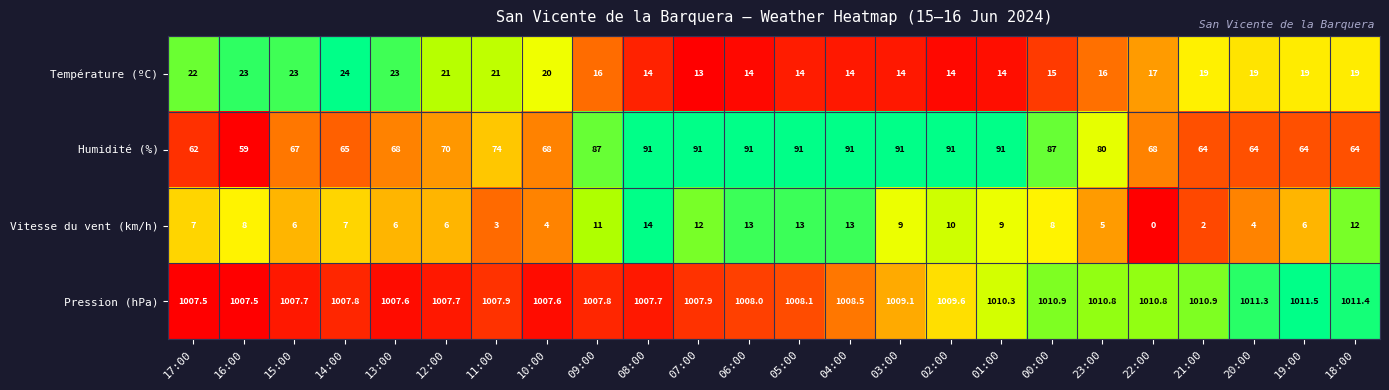

What is the difference between the highest and lowest values at 13:00?

1001.6